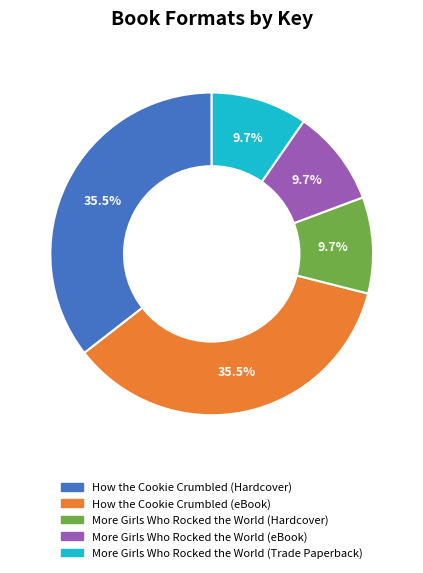

How many slices are in this pie chart?

5